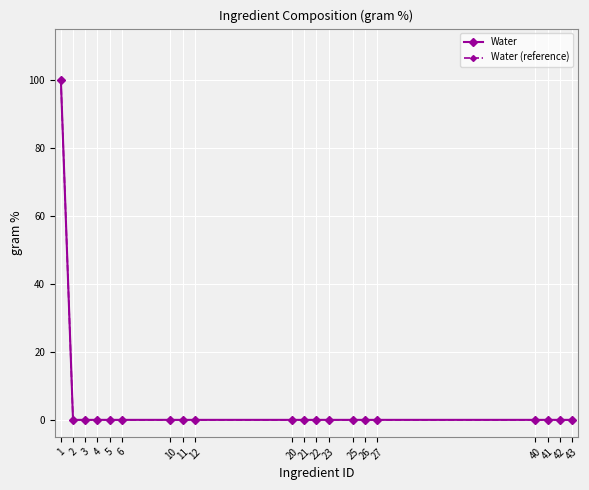

Is this an area chart (filled region under the line)?

No